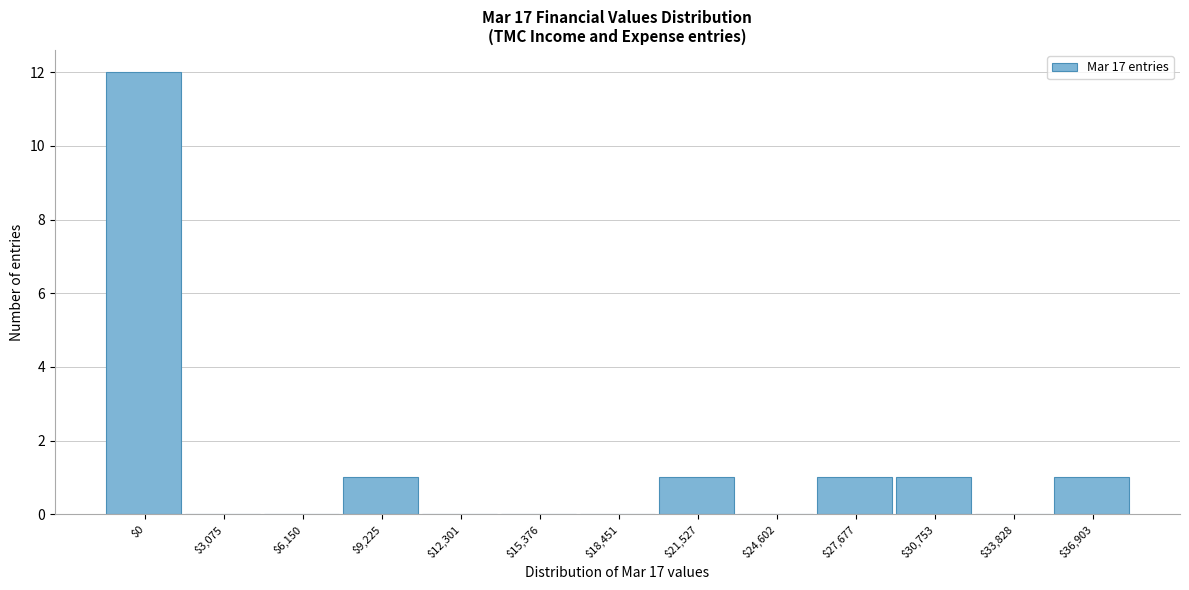

What is the greatest value displayed?

12